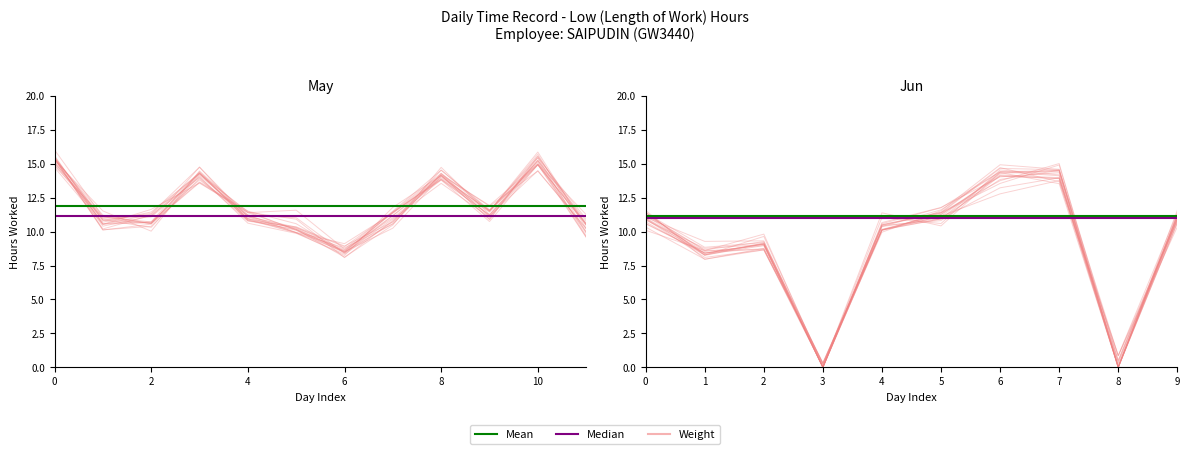

The Mean series shows 11.2 at 1. True or false?

True